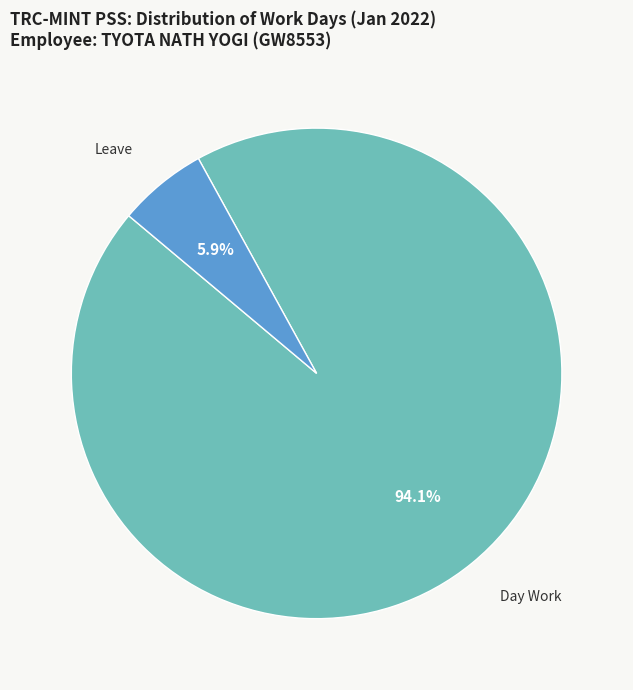

Is there any slice that represents more than half of the pie?

Yes